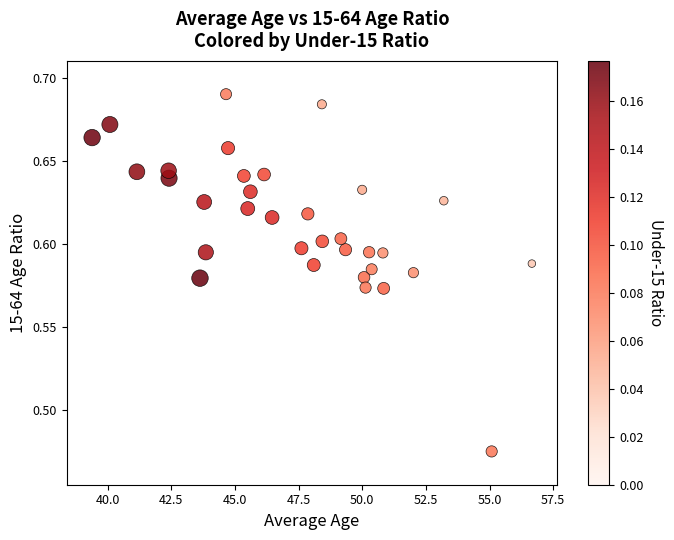

What is the range of X values (max minus min)?

17.3